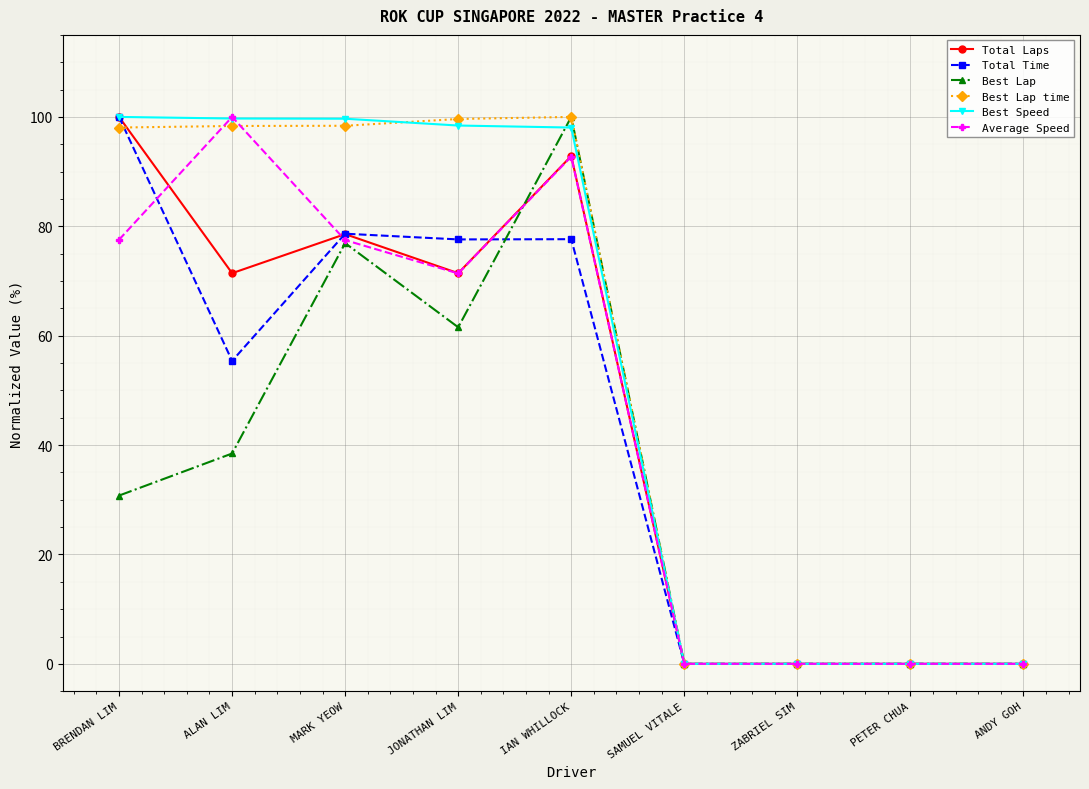

What are all the series names shown in the legend?

Total Laps, Total Time, Best Lap, Best Lap time, Best Speed, Average Speed